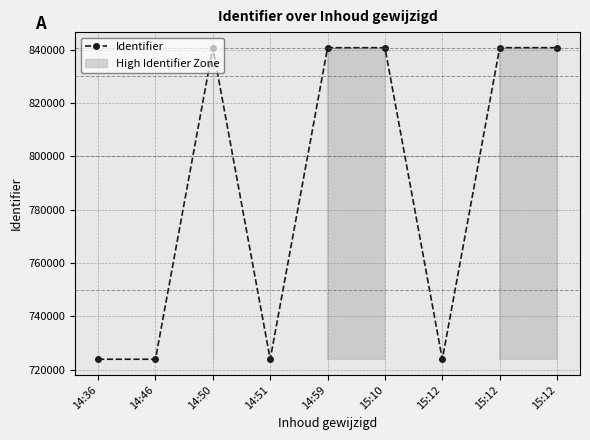

What is the label of the 7th point from the left?

15:12